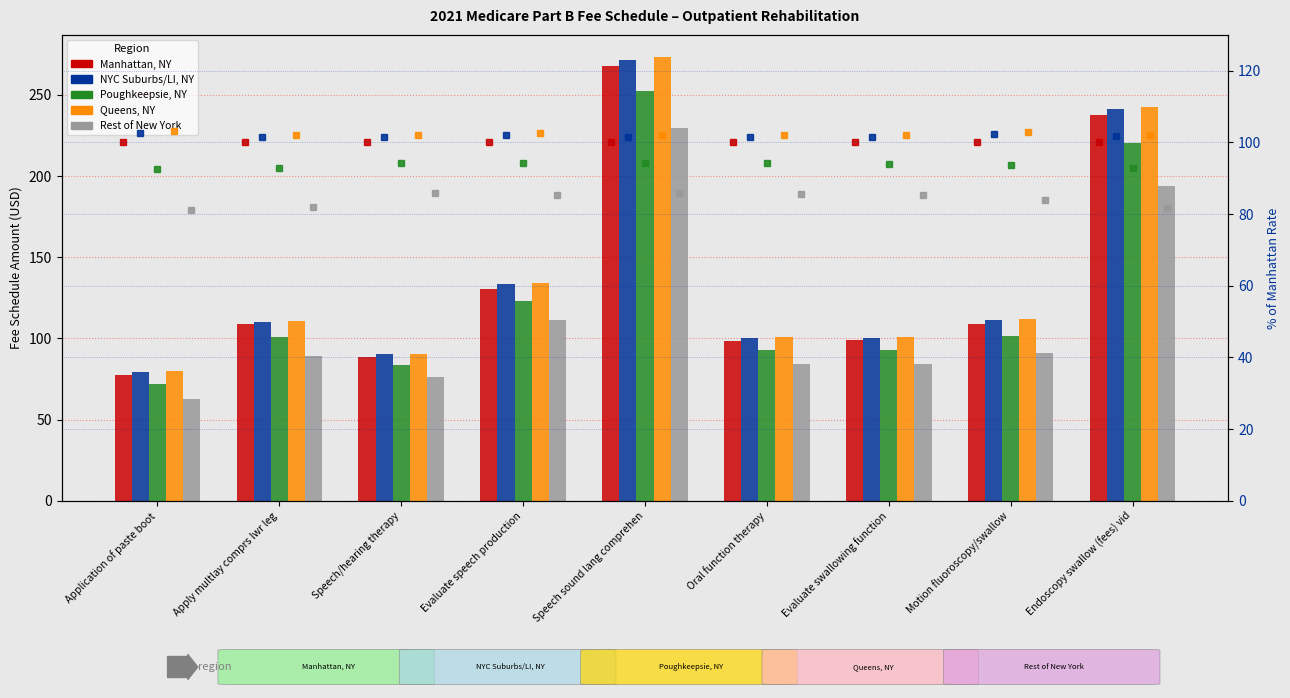

What is the label of the 1st bar from the right?

Endoscopy swallow (fees) vid